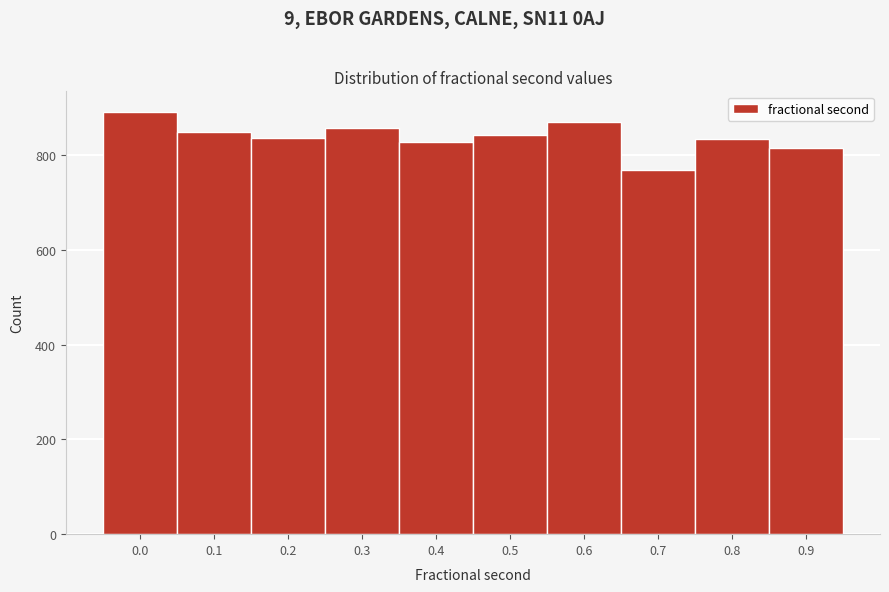

What is the sum of the values at 0.0 and 0.3?

1749